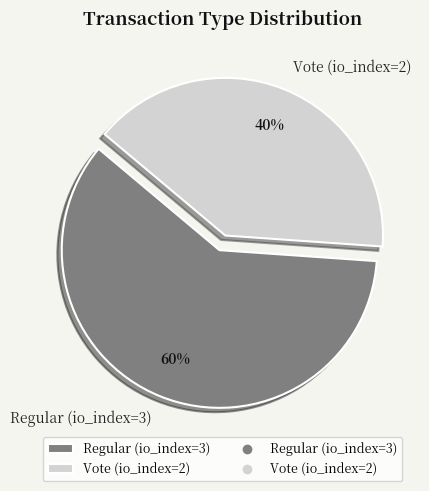

Is it true that Regular (io_index=3) is 60% of the pie?

True